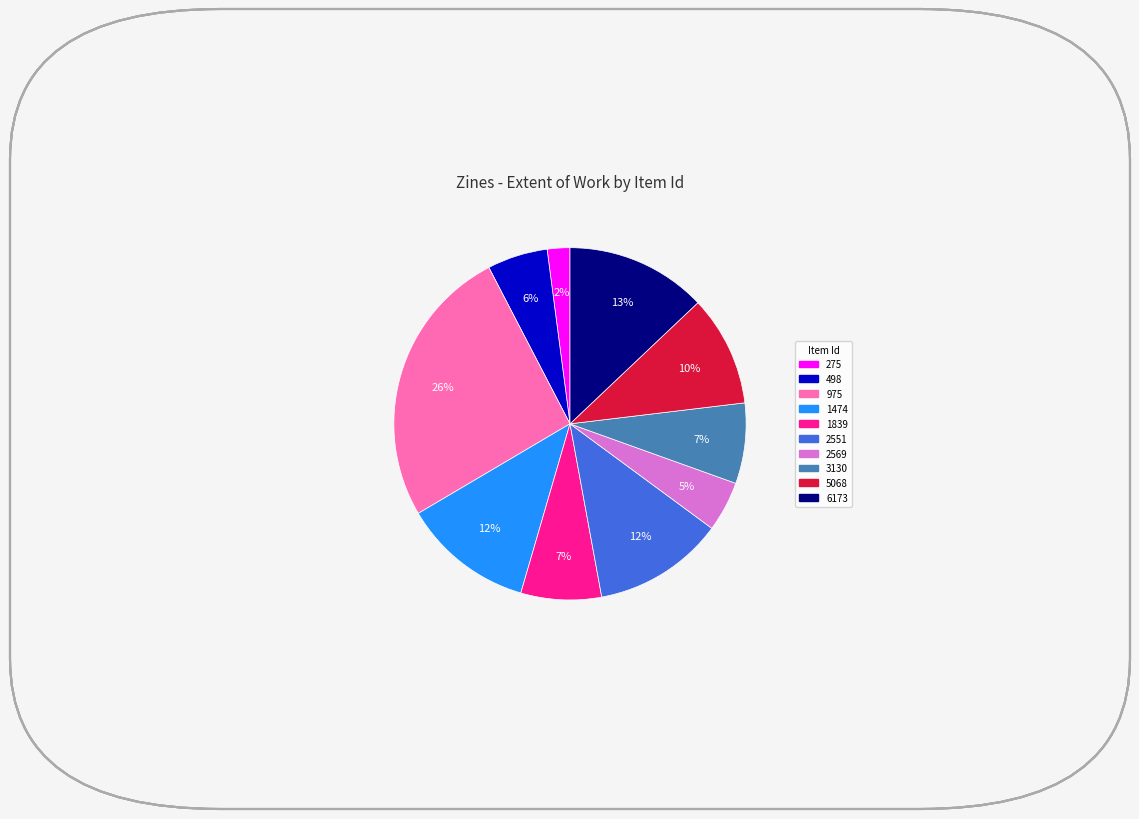

How many segments does this pie chart have?

10